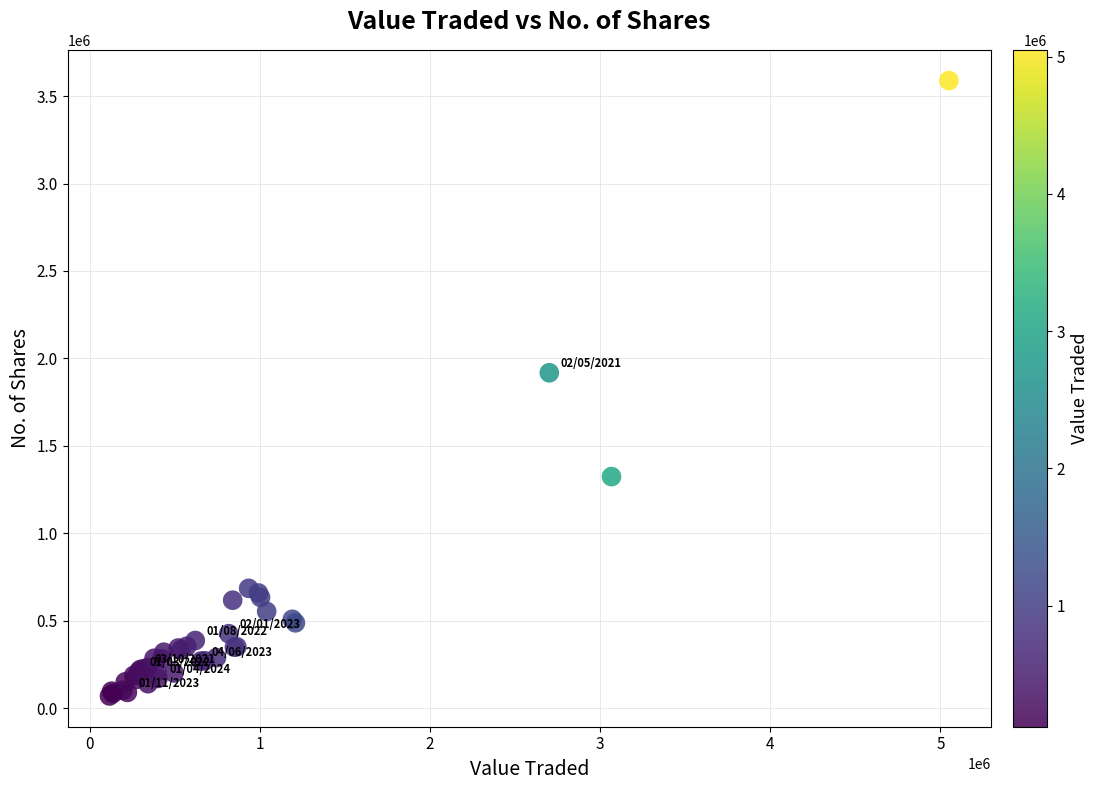

What Y value in the scatter plot is closest to 1829526?

1918141